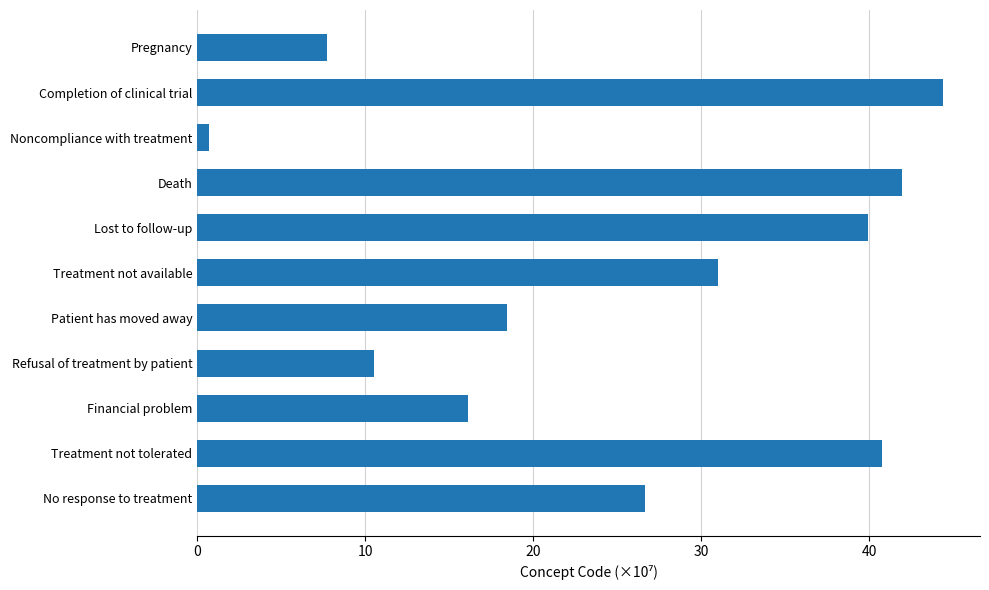

At which label is the value closest to 22?

Patient has moved away